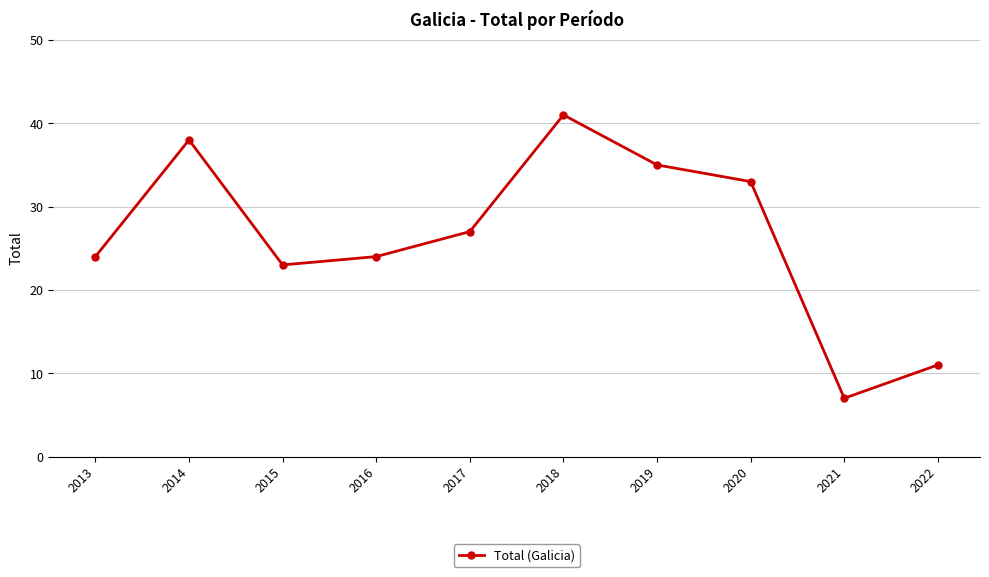

How many data points does each series have?

10